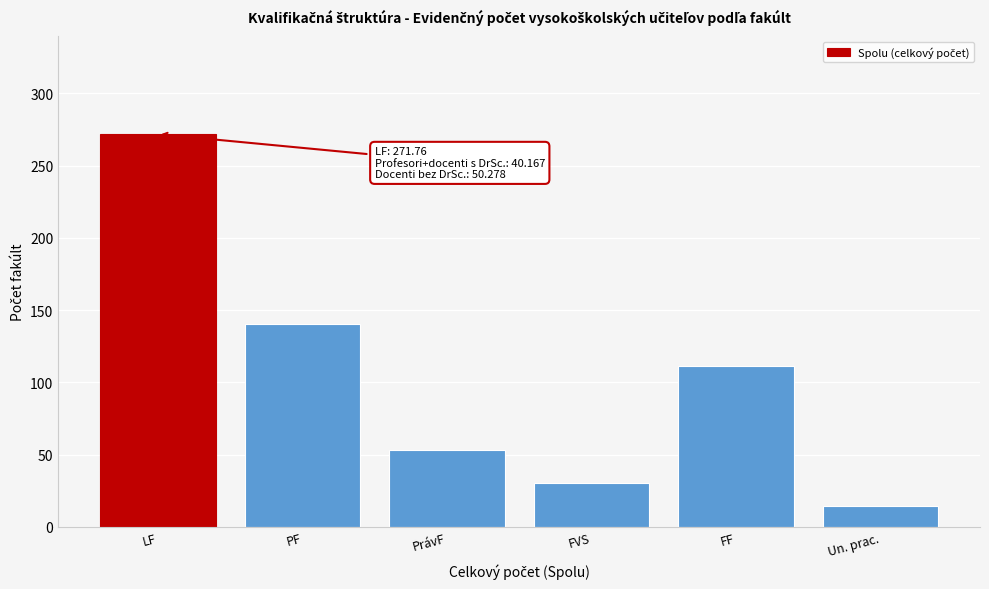

Reading left to right, what are all the values shown in this chart?

LF=271.8	PF=140.7	PrávF=53.4	FVS=30.0	FF=111.4	Un. prac.=14.4